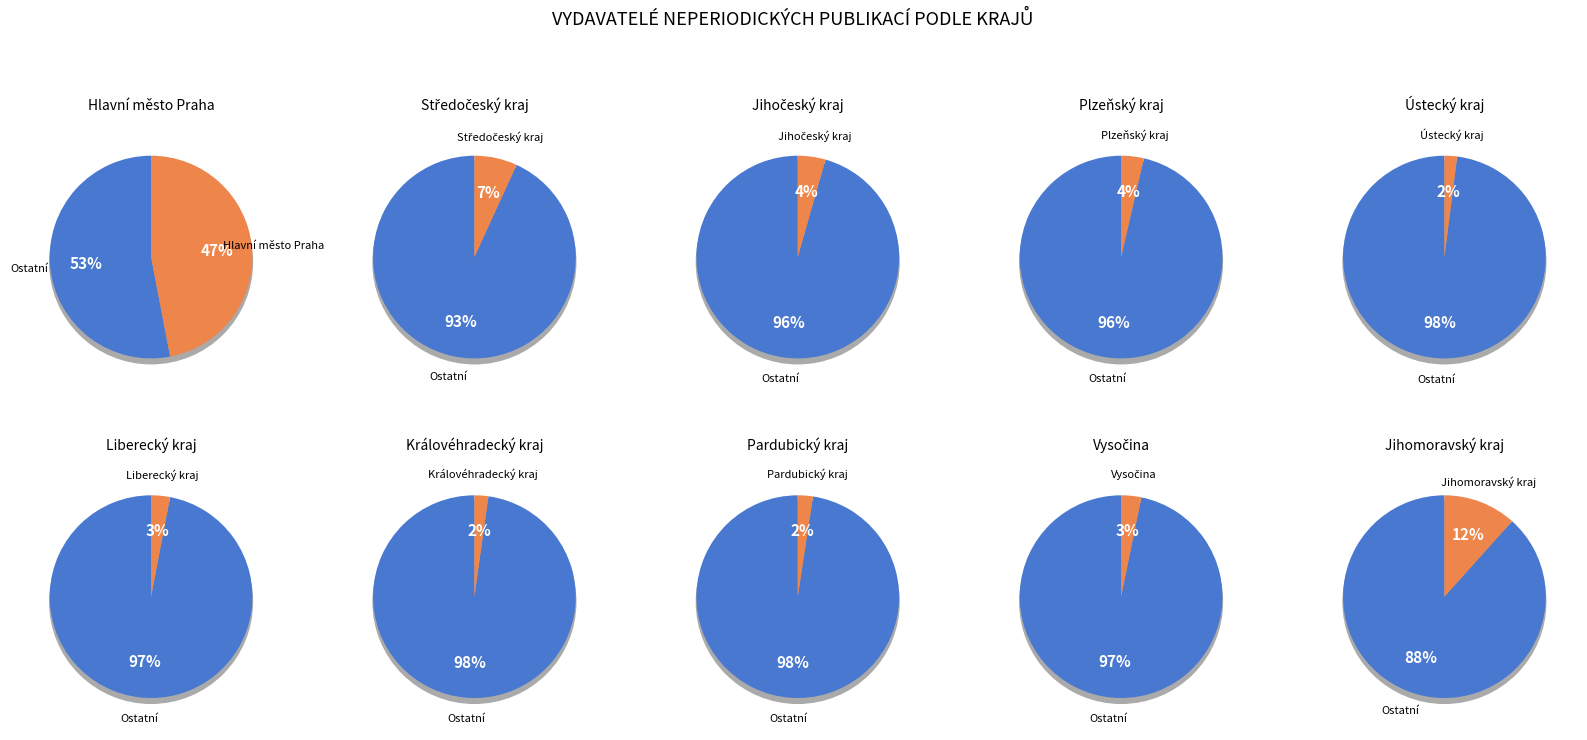

Between Liberecký kraj and Plzeňský kraj, which is larger?

Plzeňský kraj